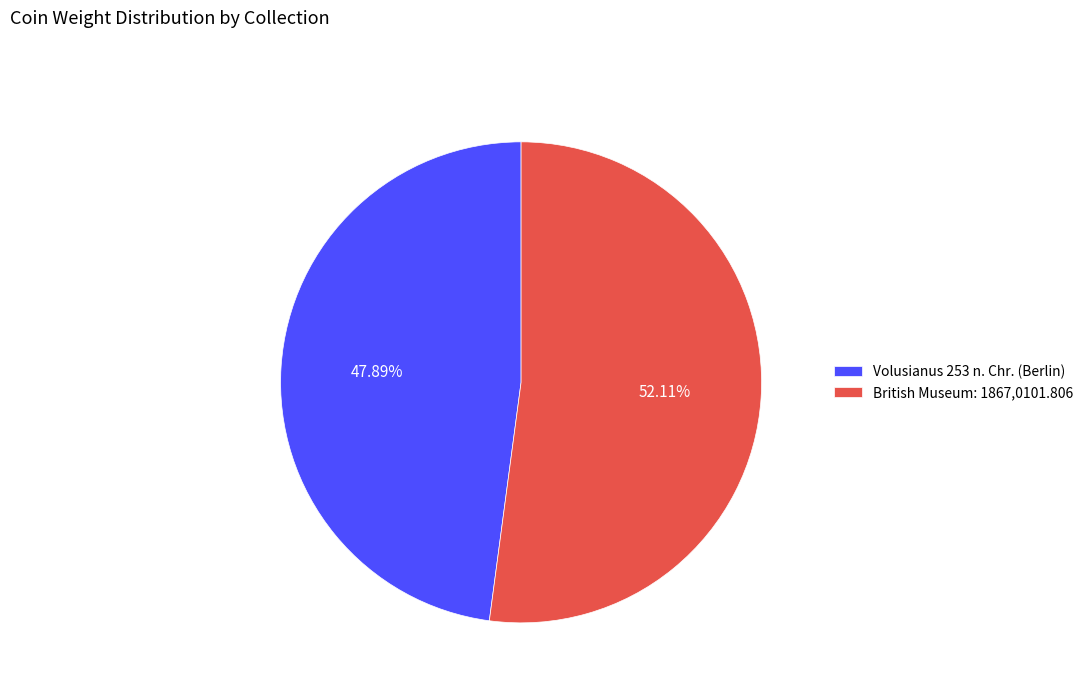

Is it true that Volusianus 253 n. Chr. (Berlin) is 48% of the pie?

True